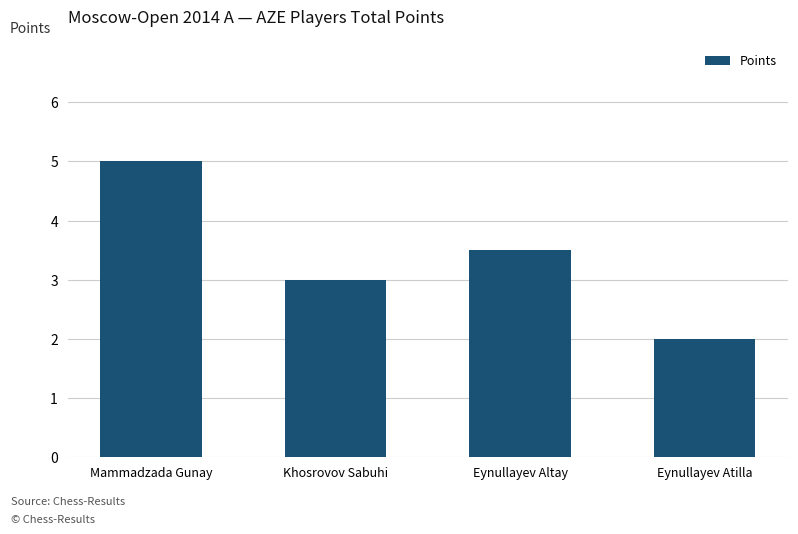

The value at Eynullayev Altay is 3.5. True or false?

True